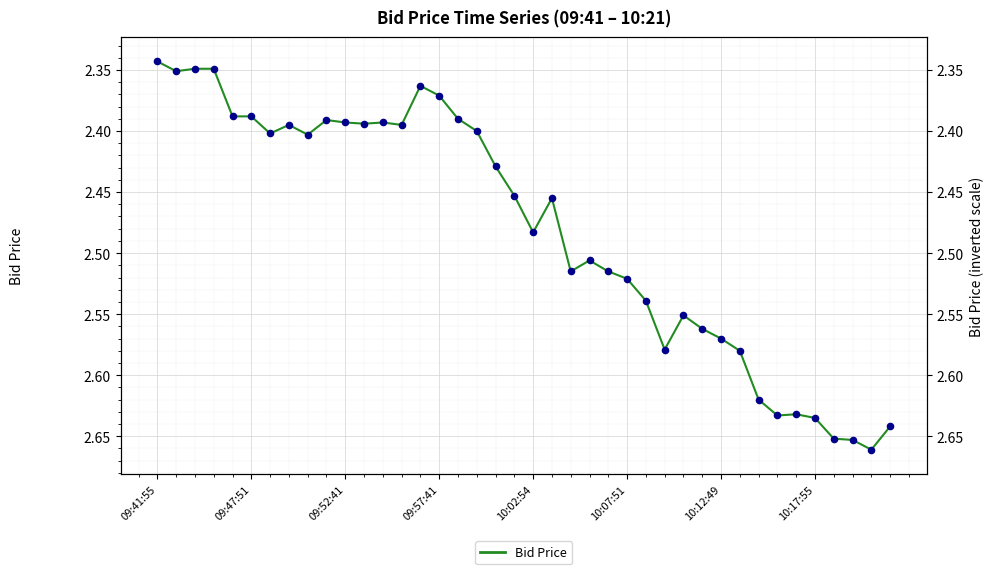

What is the ratio of the value at 11 to the value at 09:52:41?

1.0